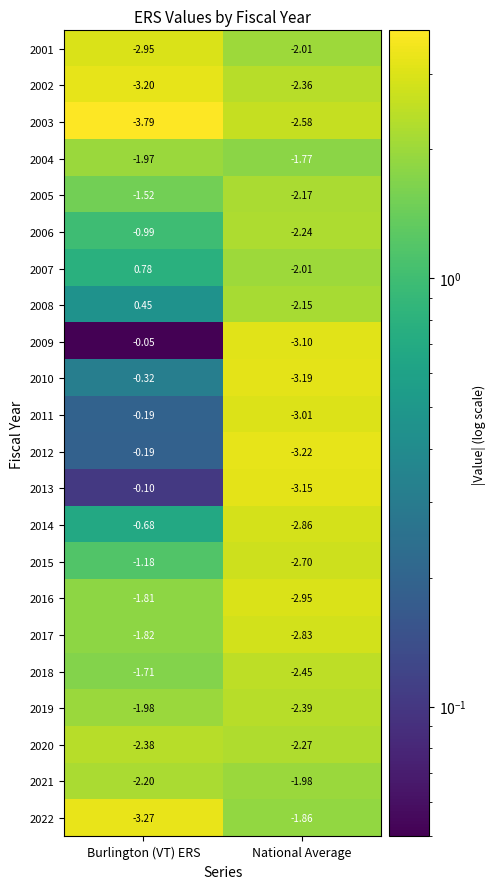

At which label is 2005 closest to -1?

Burlington (VT) ERS